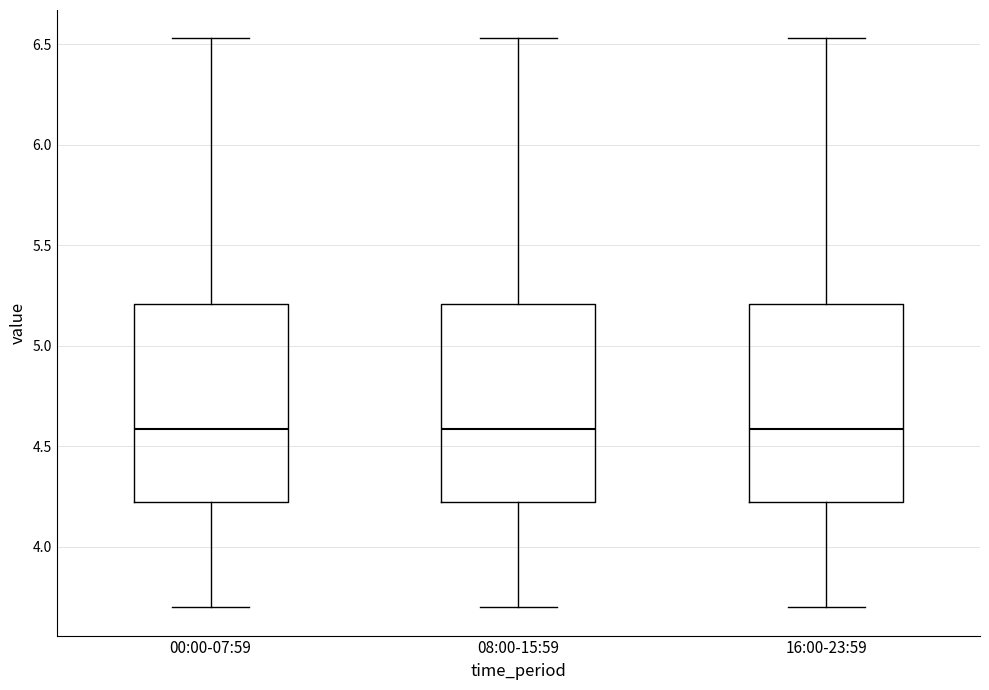

Where does the median line of the box for 00:00-07:59 sit on the y-axis? The values are not printed on the chart, so give them approximately, as read against the axis.

4.60